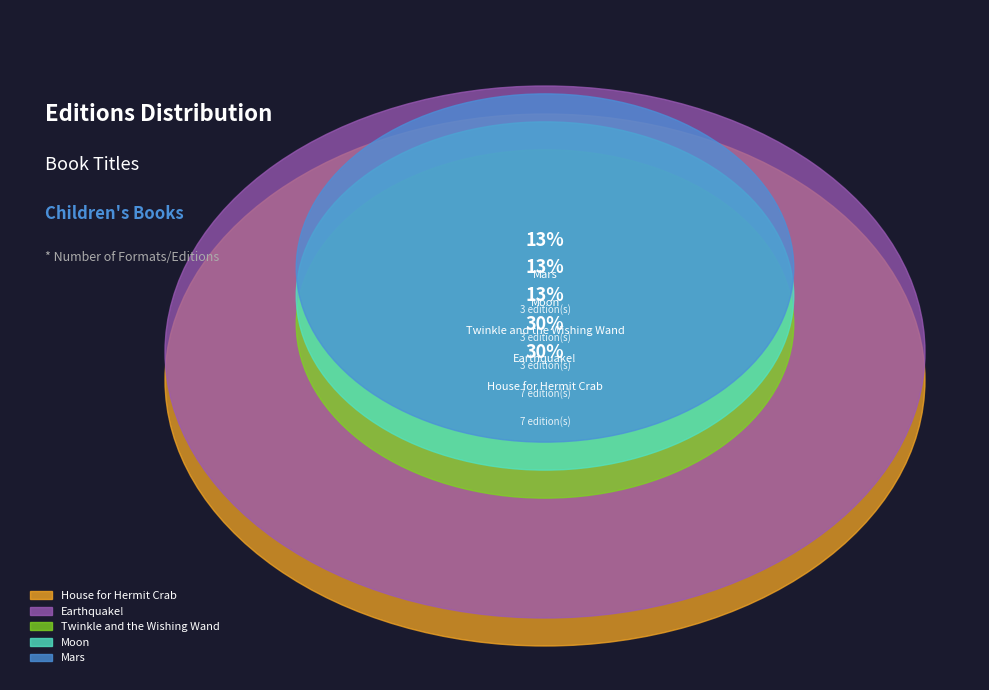

Which category has the biggest portion of the pie?

House for Hermit Crab